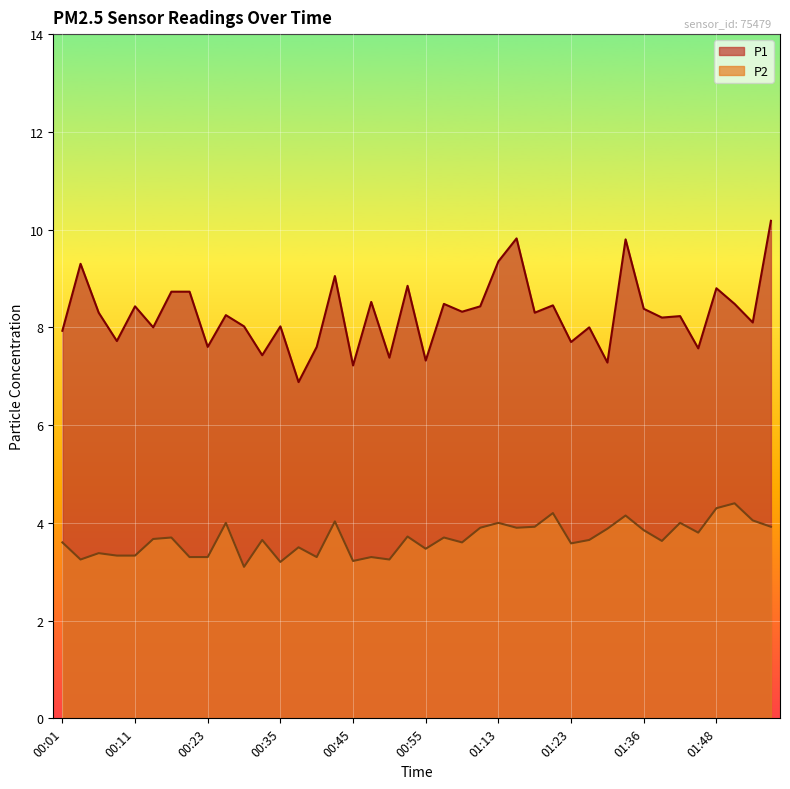

What is the minimum value for P1?

6.9